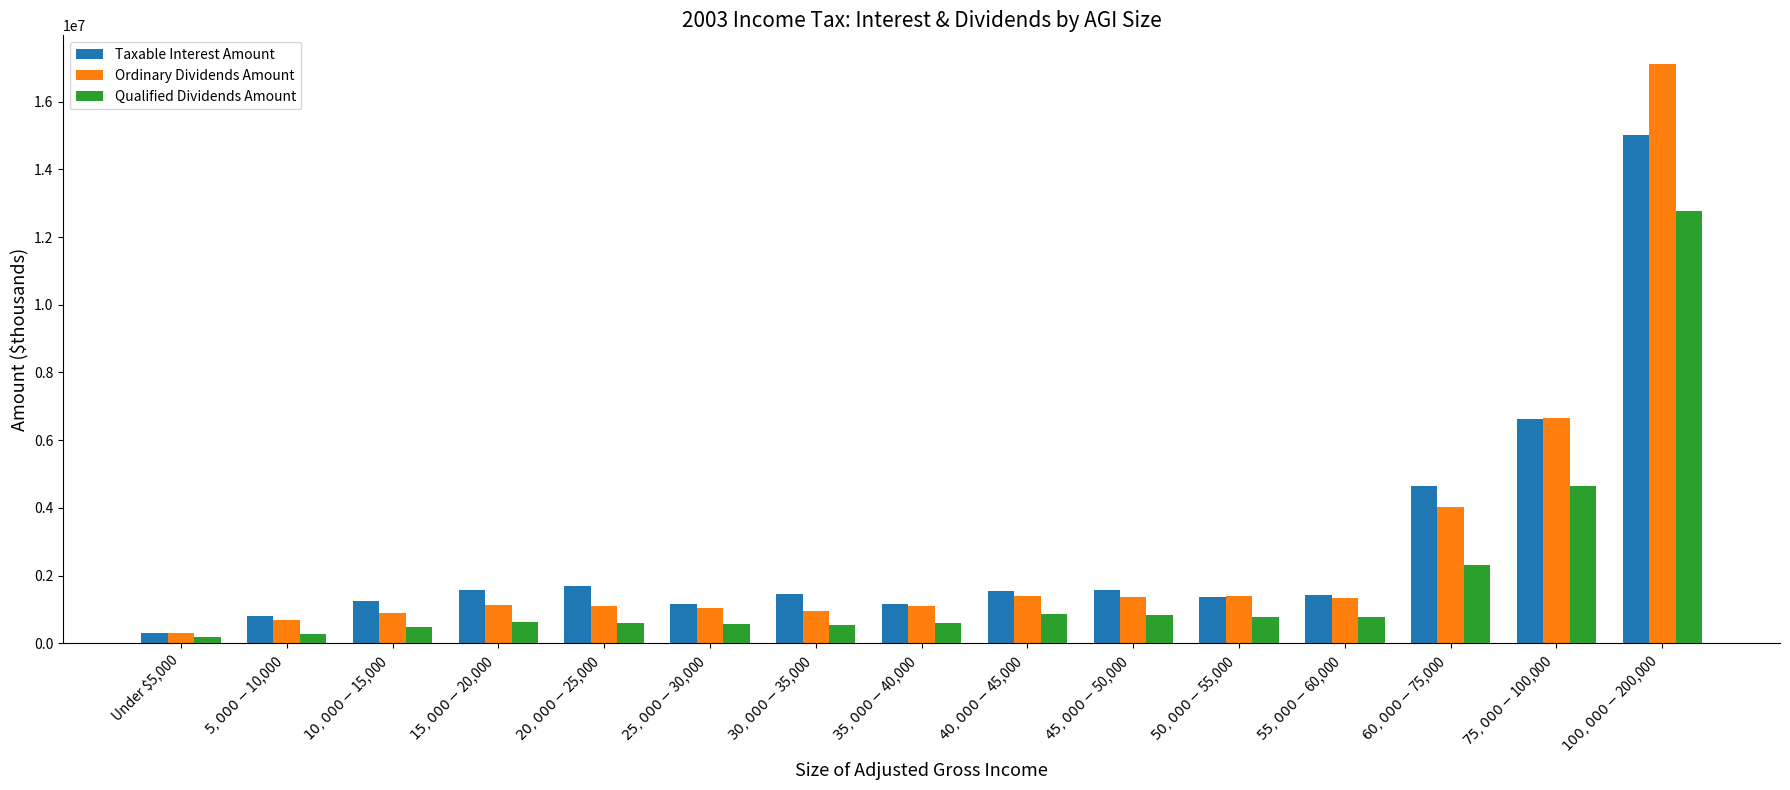

What are all the series names shown in the legend?

Taxable Interest Amount, Ordinary Dividends Amount, Qualified Dividends Amount